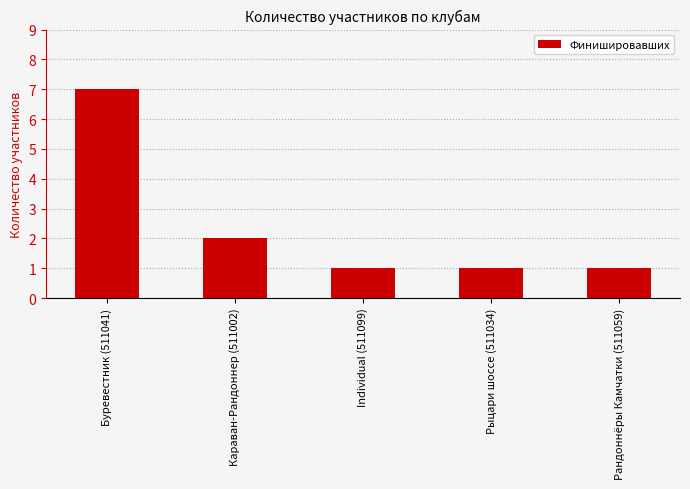

What is the maximum value shown in the chart?

7